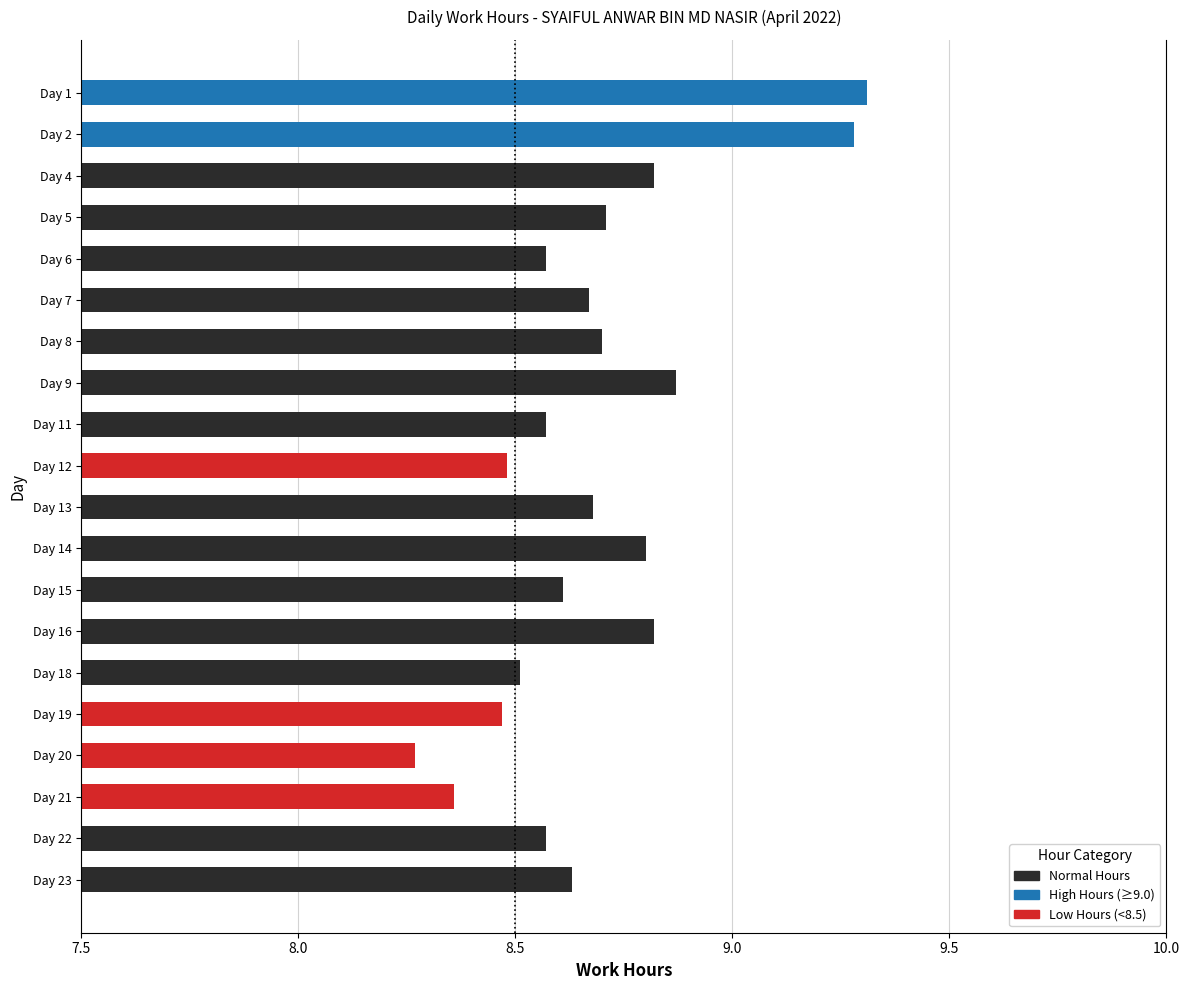

How many bars are there in total?

20